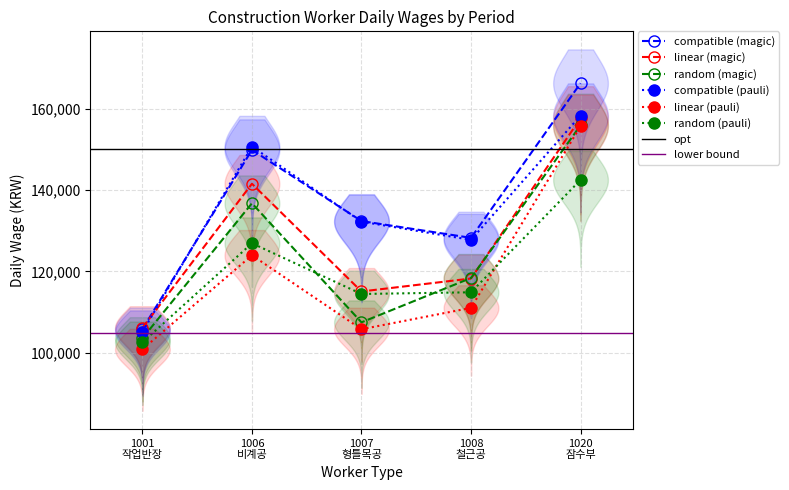

Does the chart have visible grid lines?

Yes